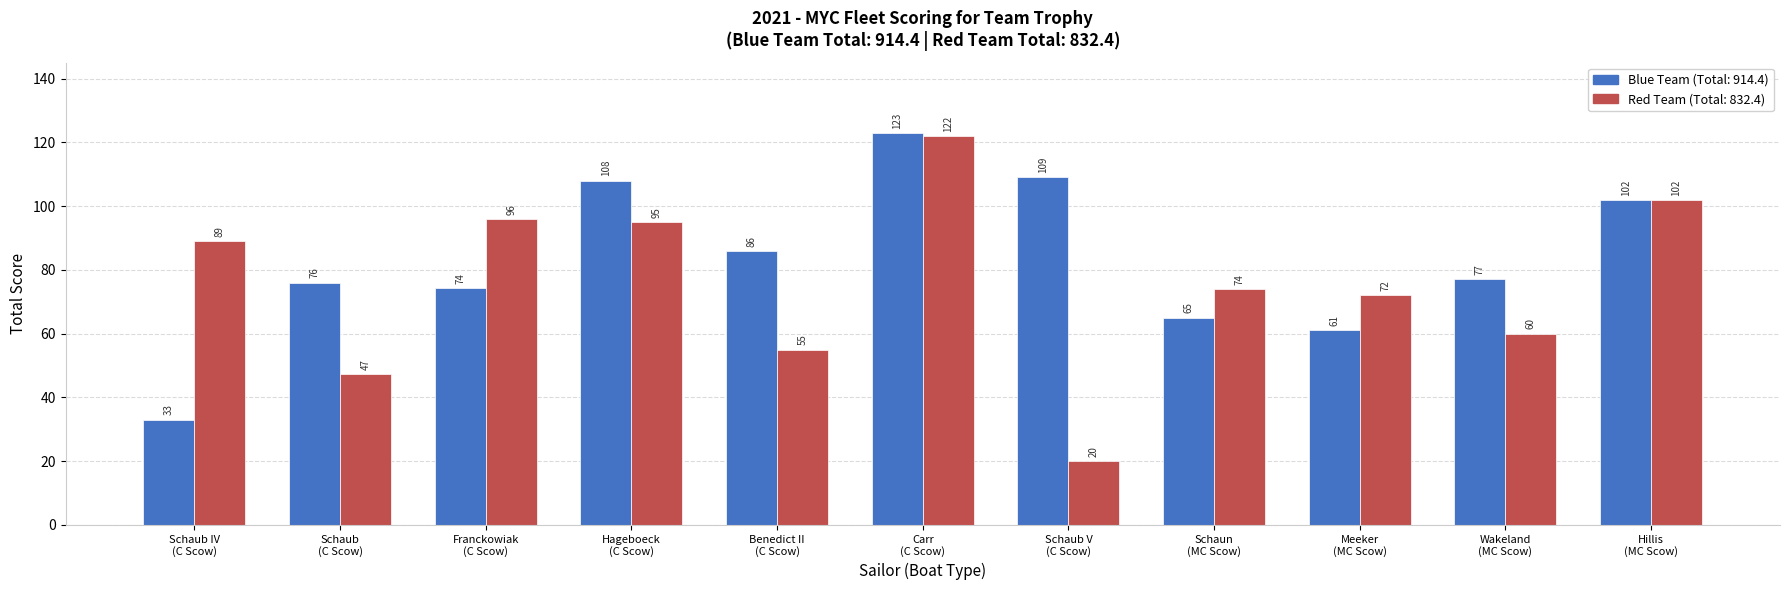

What is the maximum value shown in the chart?

123.0